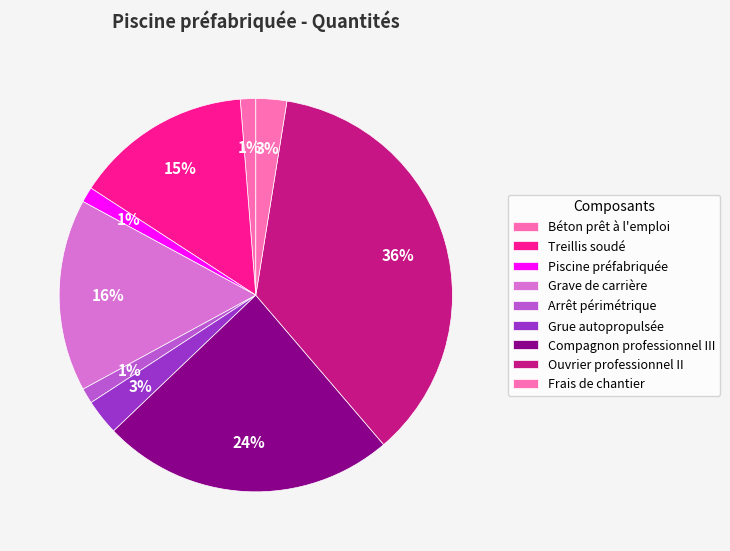

Which category has the smallest portion of the pie?

Béton prêt à l'emploi